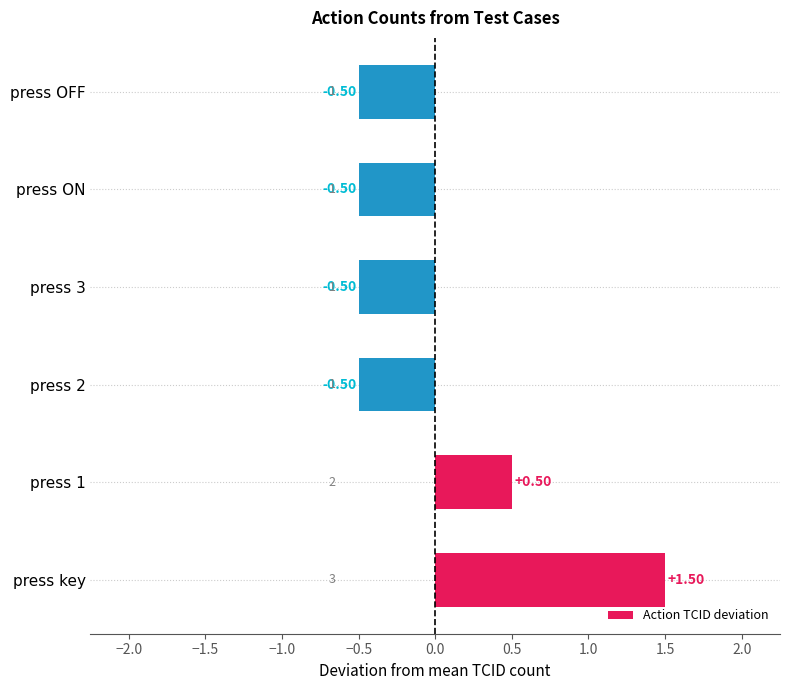

What is the difference between the maximum and minimum values?

2.0